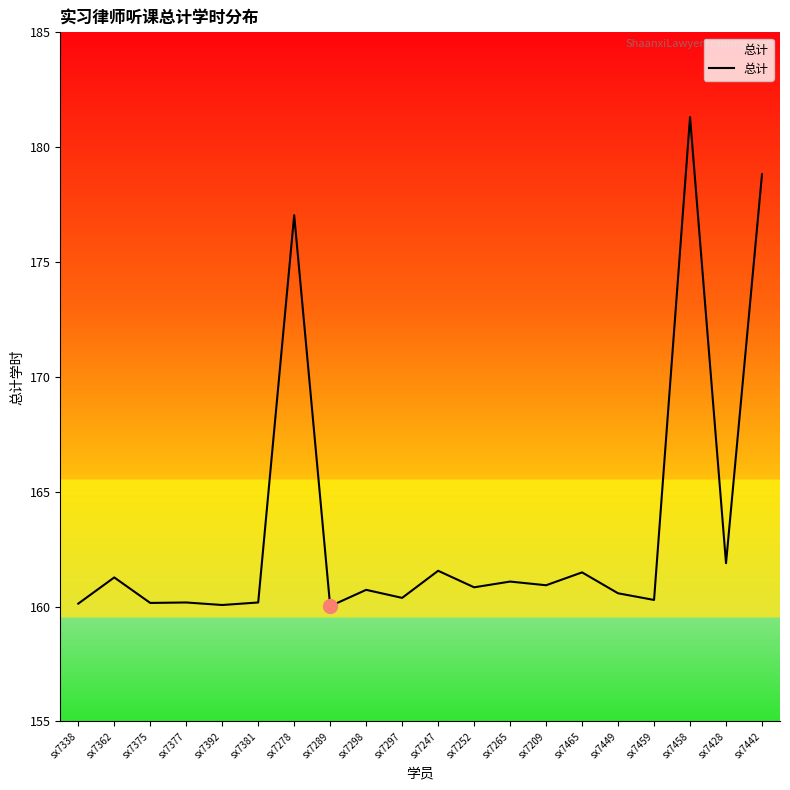

Which label corresponds to the largest value in the chart?

sx7458